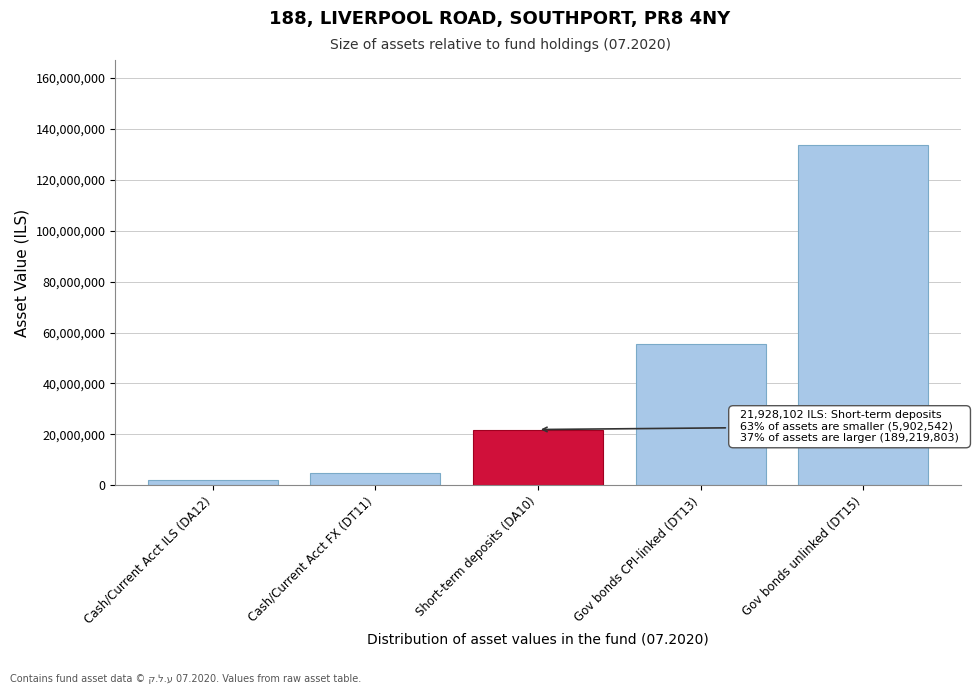

Reading left to right, list all the values displayed in this chart.

1998400	4904142	21928102	55612293	133607903